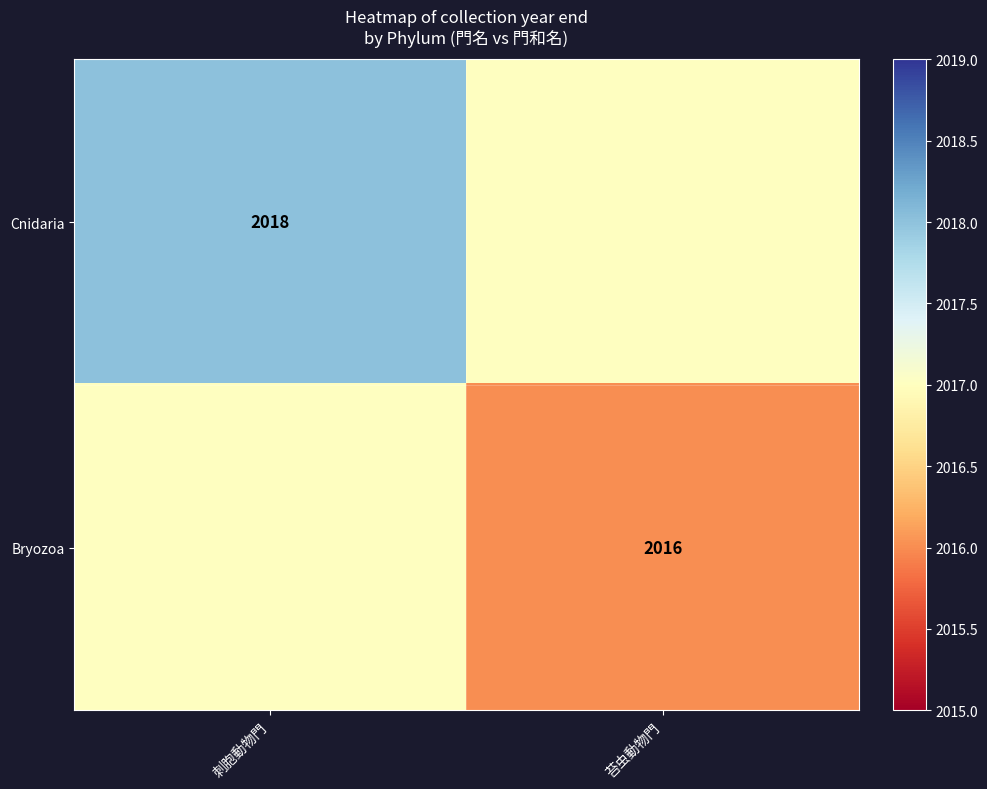

What is the smallest value displayed?

2016